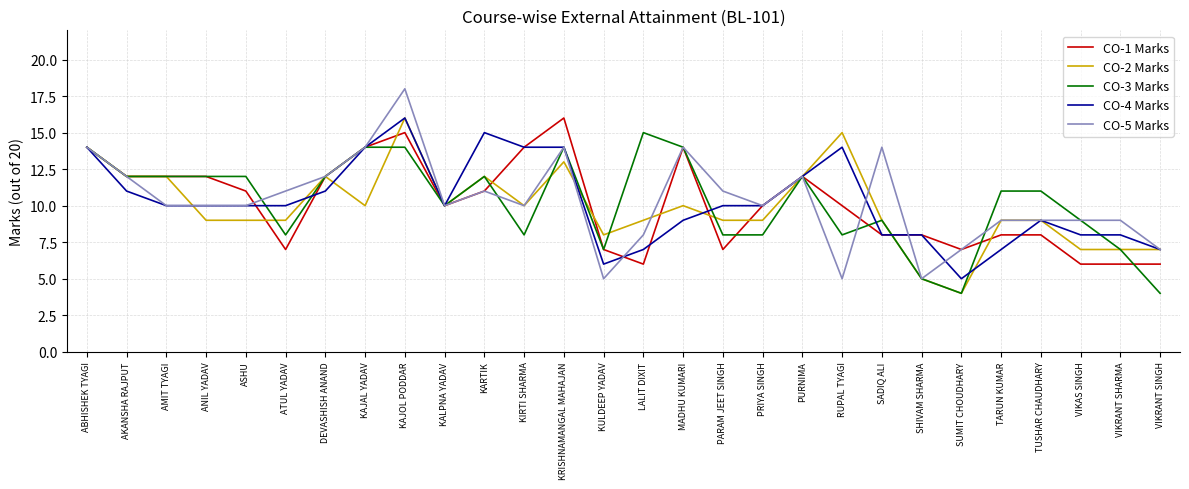

What is the difference between the maximum and minimum values in the CO-1 Marks series?

10